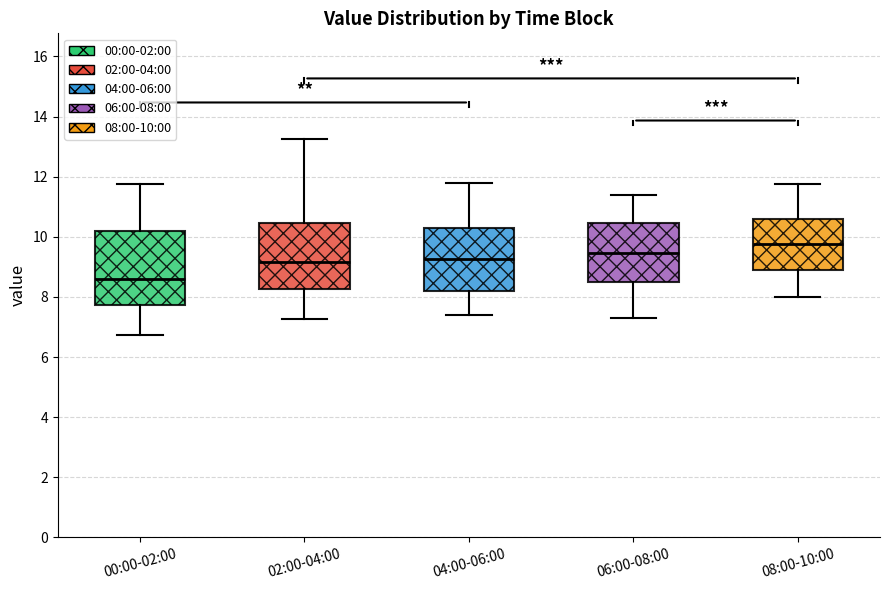

Reading left to right, transcribe this box plot: for each box, give where its median line is, the range the box spans, and where its two whiskers end, as read against the y-axis. The values are not printed on the chart, so give them approximately, as read against the axis.

00:00-02:00: median 8.6, box 7.8 to 10.2, whiskers 6.8 to 11.8
02:00-04:00: median 9.2, box 8.2 to 10.4, whiskers 7.2 to 13.2
04:00-06:00: median 9.2, box 8.2 to 10.4, whiskers 7.4 to 11.8
06:00-08:00: median 9.4, box 8.6 to 10.4, whiskers 7.4 to 11.4
08:00-10:00: median 9.8, box 9.0 to 10.6, whiskers 8.0 to 11.8